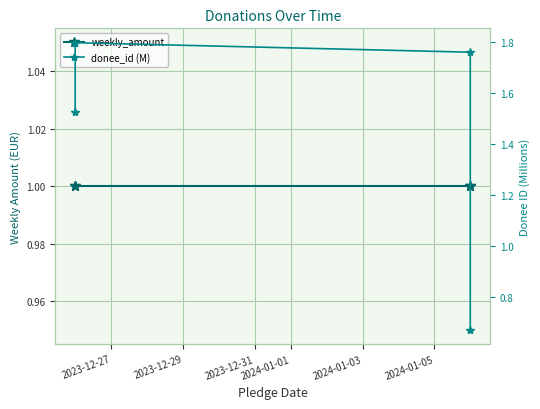

How many interior local peaks does the donee_id (M) series have?

1